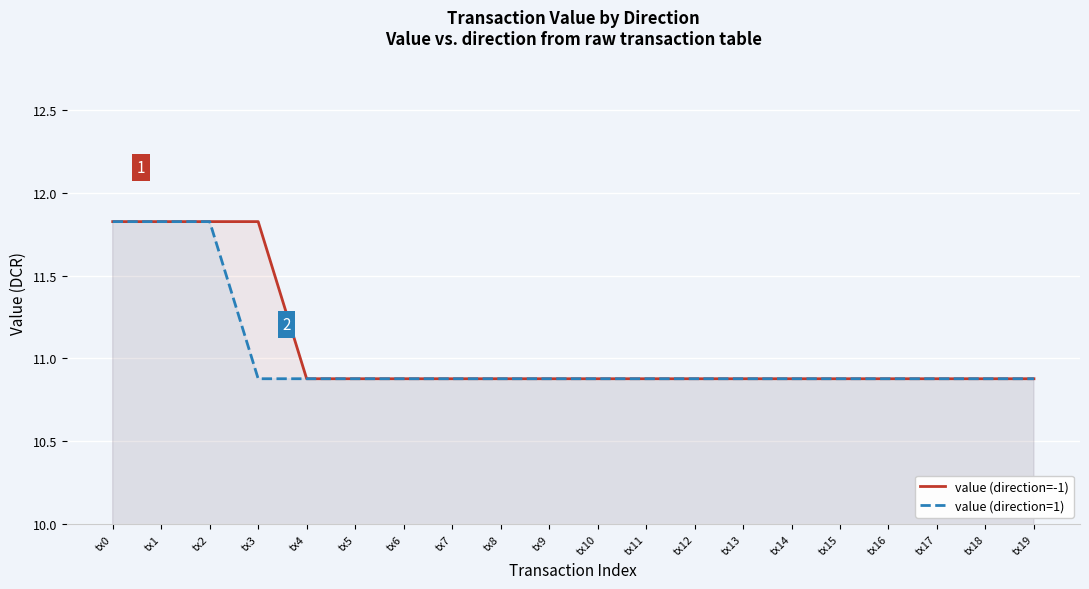

Which category has the lowest value across all series?

tx4